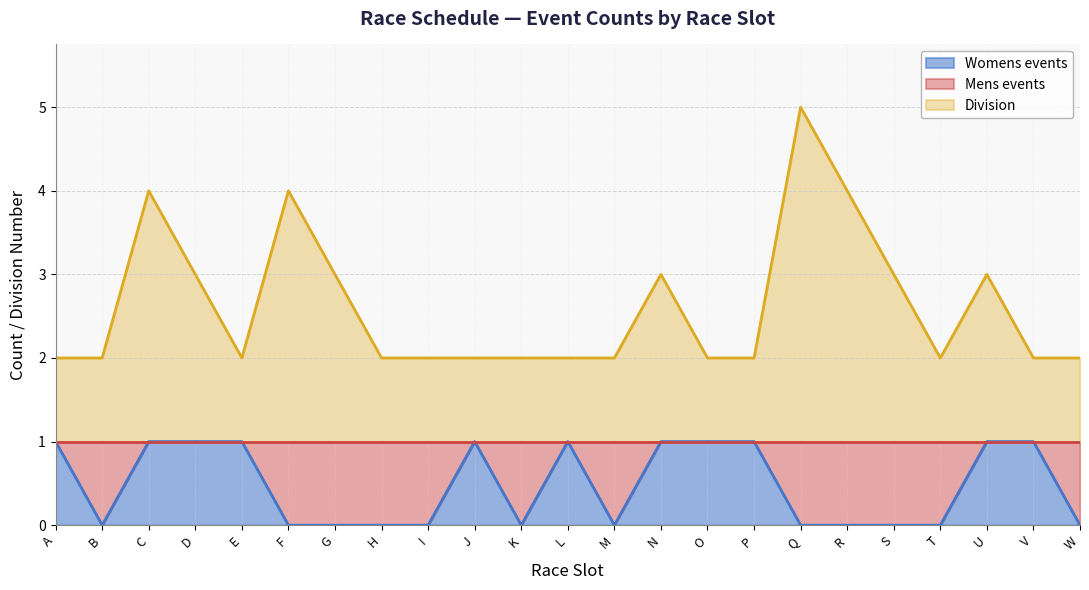

What is the minimum value for Division?

2